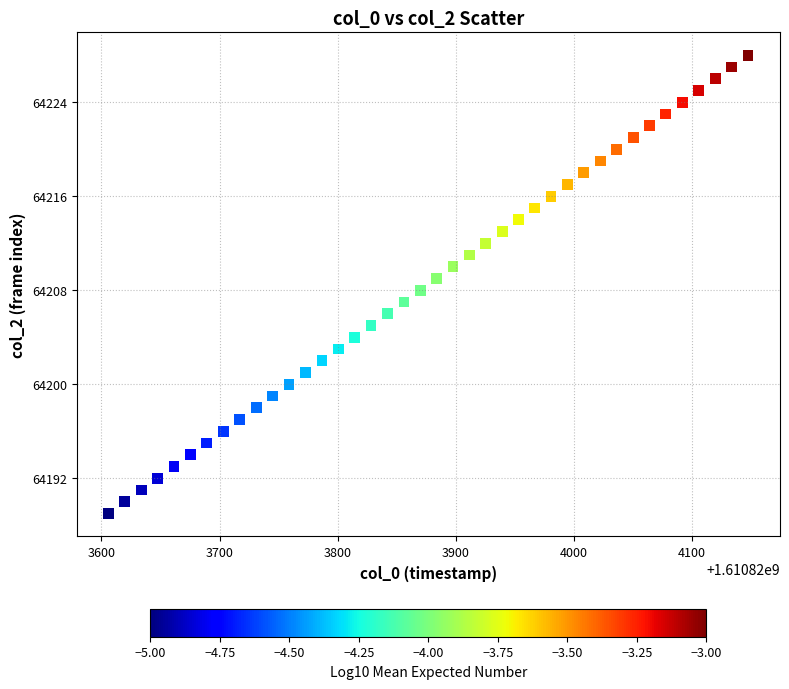

What is the range of Y values (max minus min)?

39